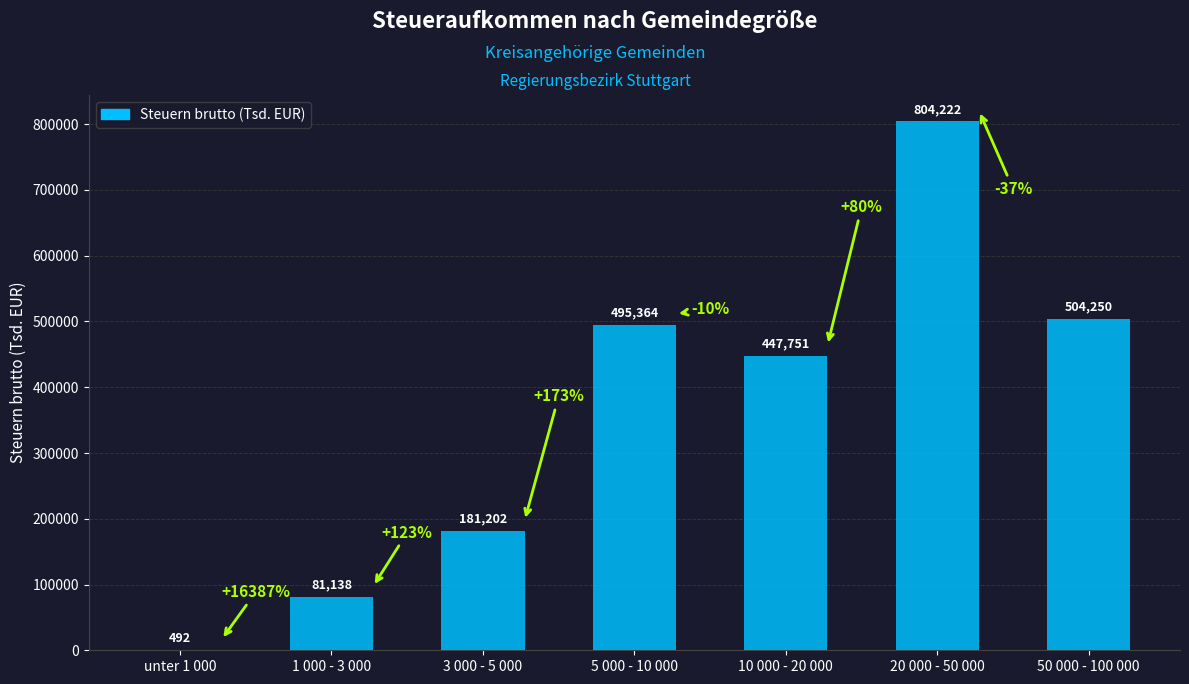

Which label corresponds to the largest value in the chart?

20 000 - 50 000